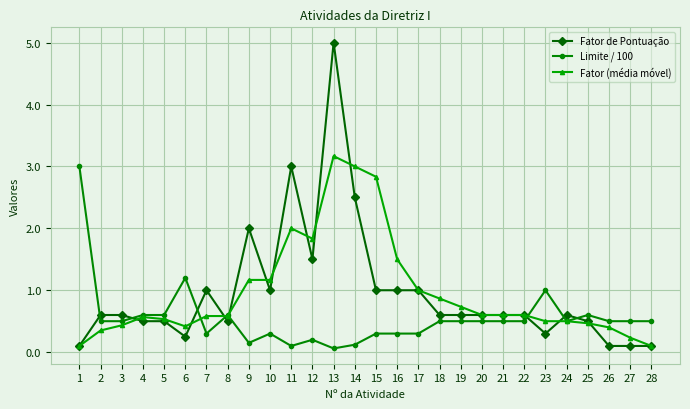

Rank the series by their maximum value, from lowest to highest.

Limite / 100, Fator (média móvel), Fator de Pontuação